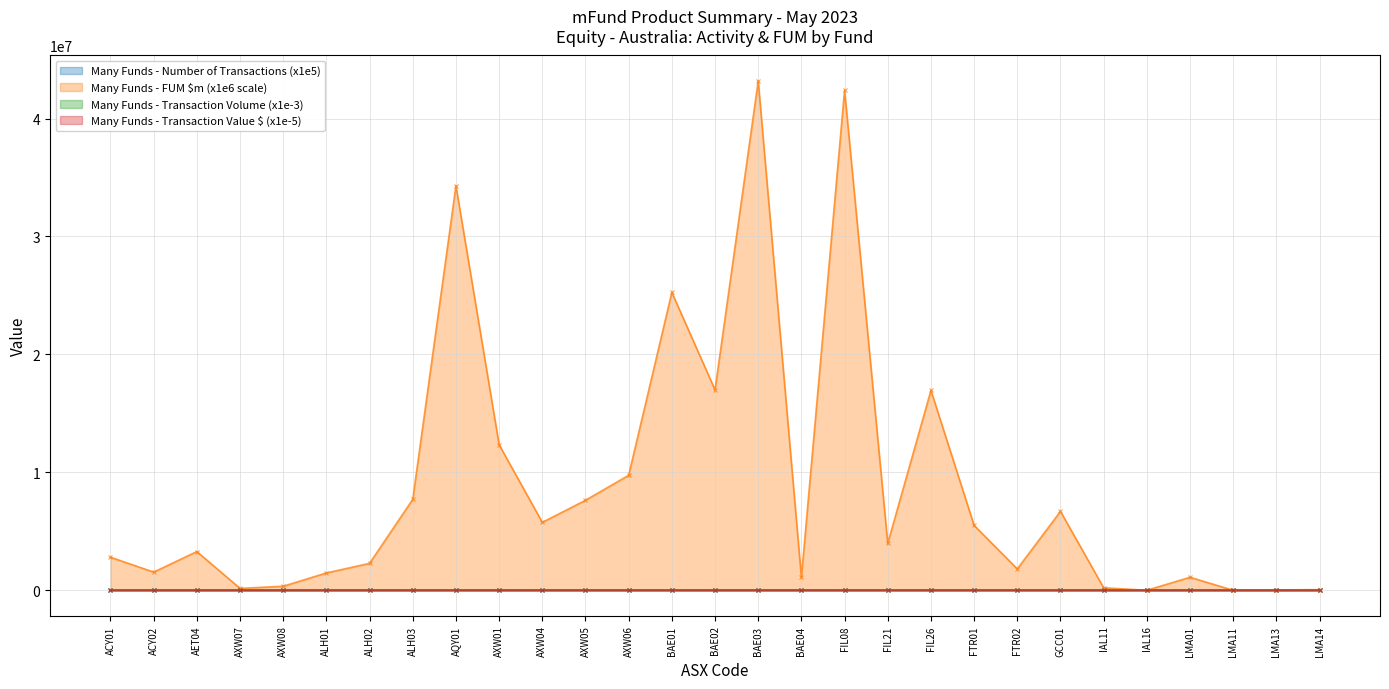

Where is the first local minimum for FUM ($m)?

ACY02